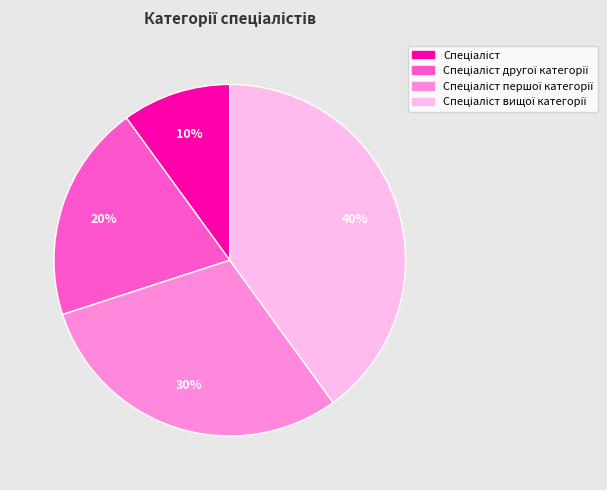

Is there any slice that represents more than half of the pie?

No